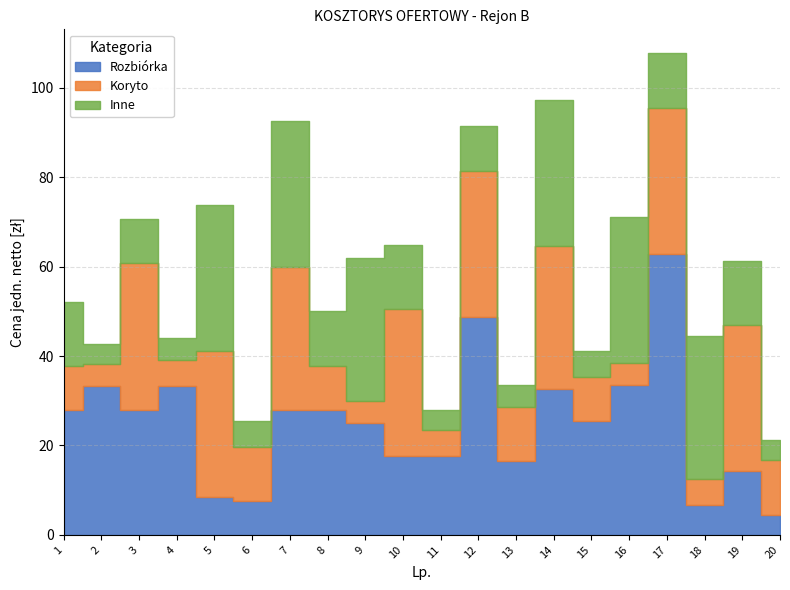

Which series ends up on top after the final intersection of Rozbiórka and Inne?

Inne